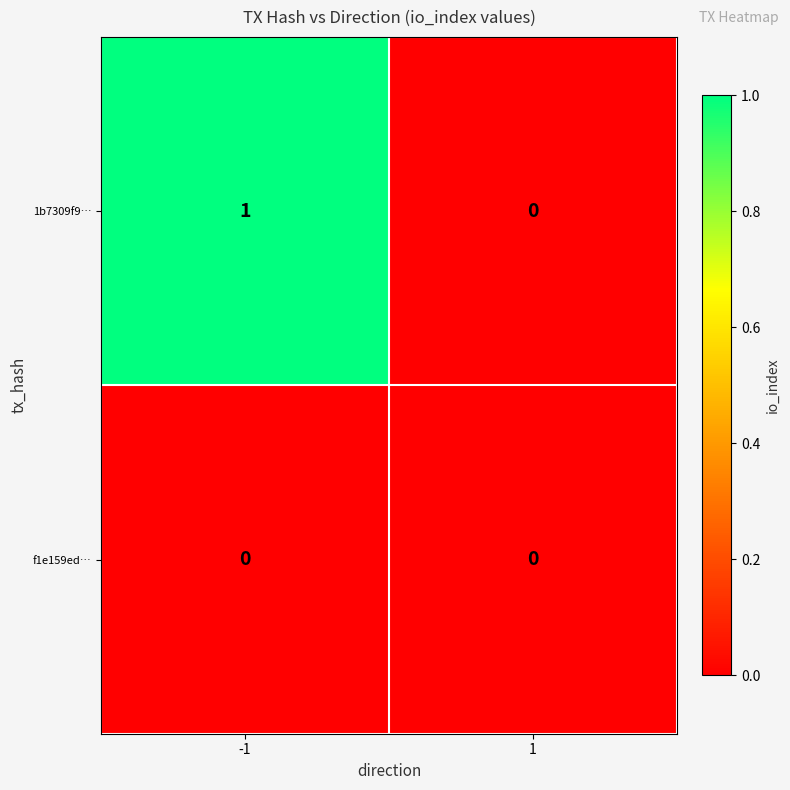

Between -1 and 1, which series saw the biggest shift?

1b7309f9…